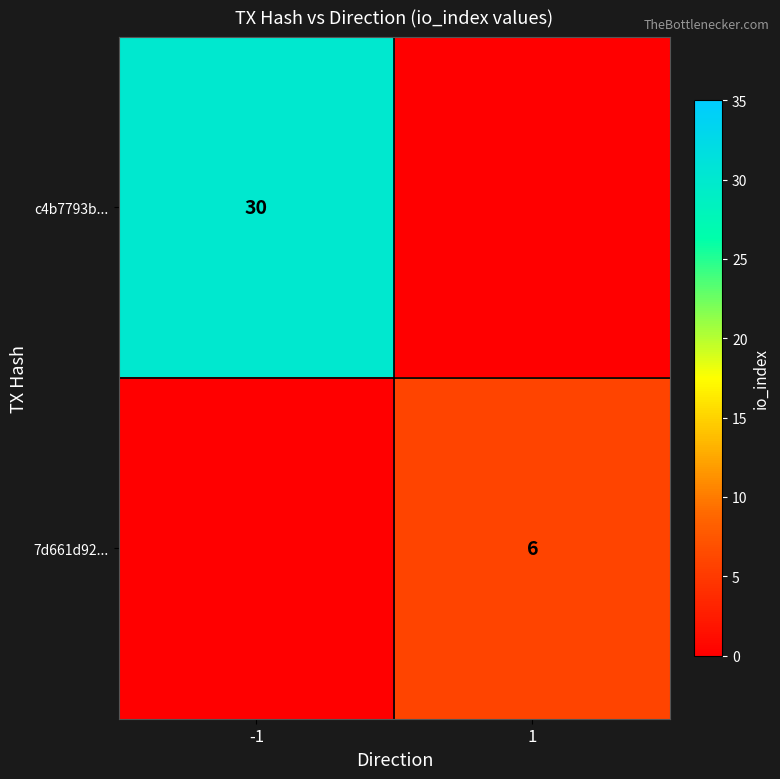

The 7d661d92... series shows 8 at 1. True or false?

False